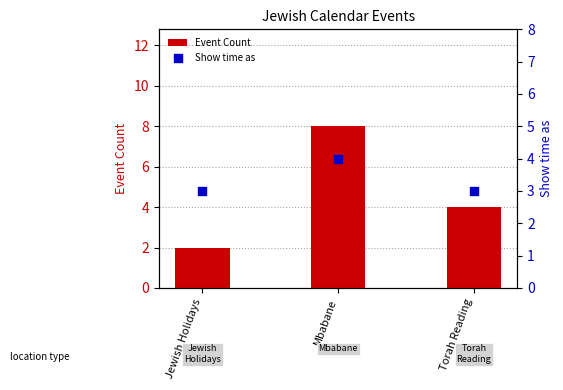

Which series has the largest total across all categories?

Event Count